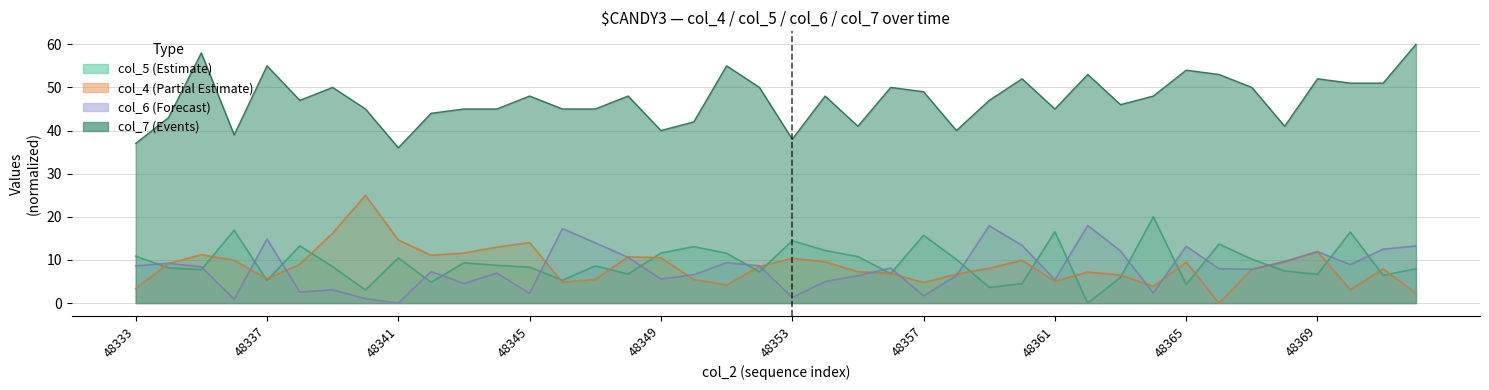

List the series in order of their peak value, highest first.

col_7, col_4, col_5, col_6